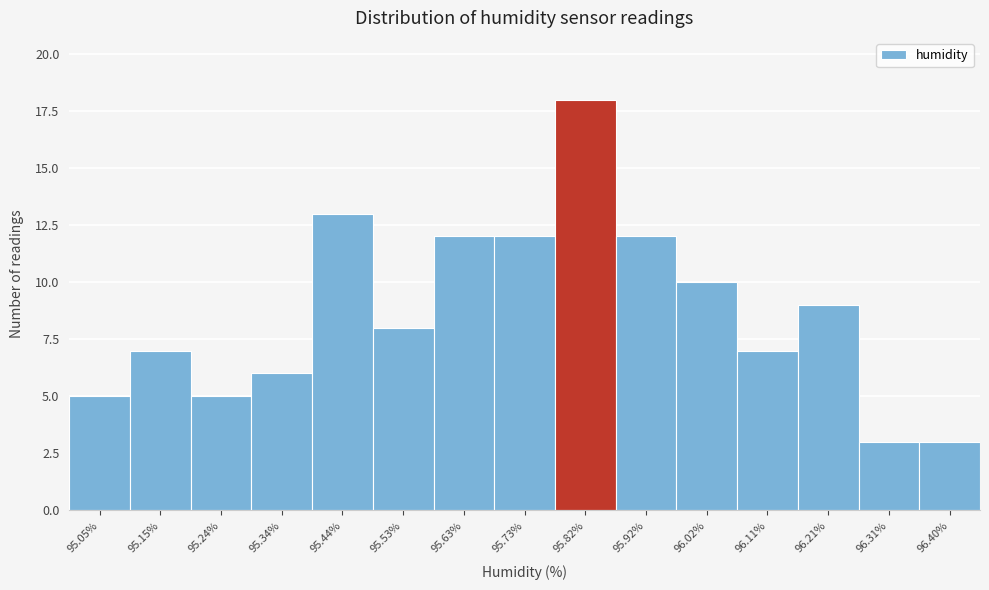

Reading right to left, what are all the values shown in this chart?

3	3	9	7	10	12	18	12	12	8	13	6	5	7	5